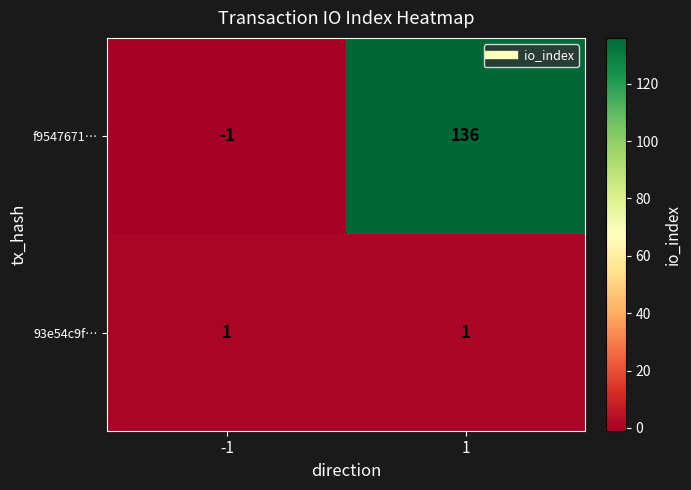

Reading left to right, transcribe all the data shown in this chart.

f9547671…: -1	136
93e54c9f…: 1	1